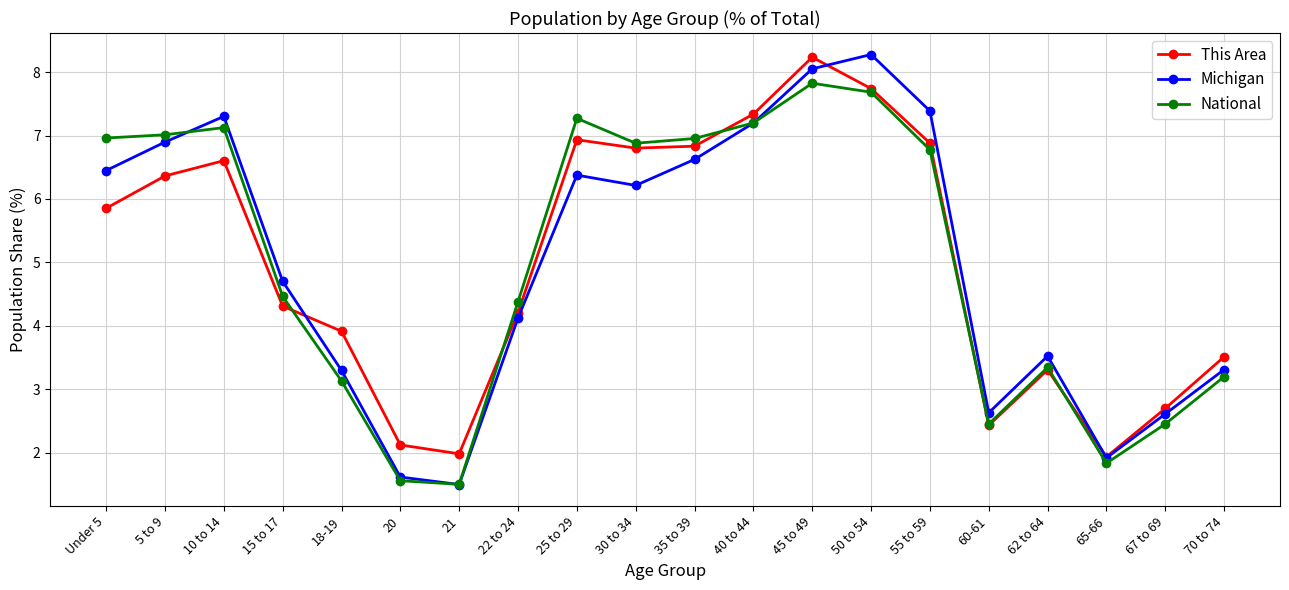

What is the difference between the maximum and second lowest values in the Michigan series?

6.7